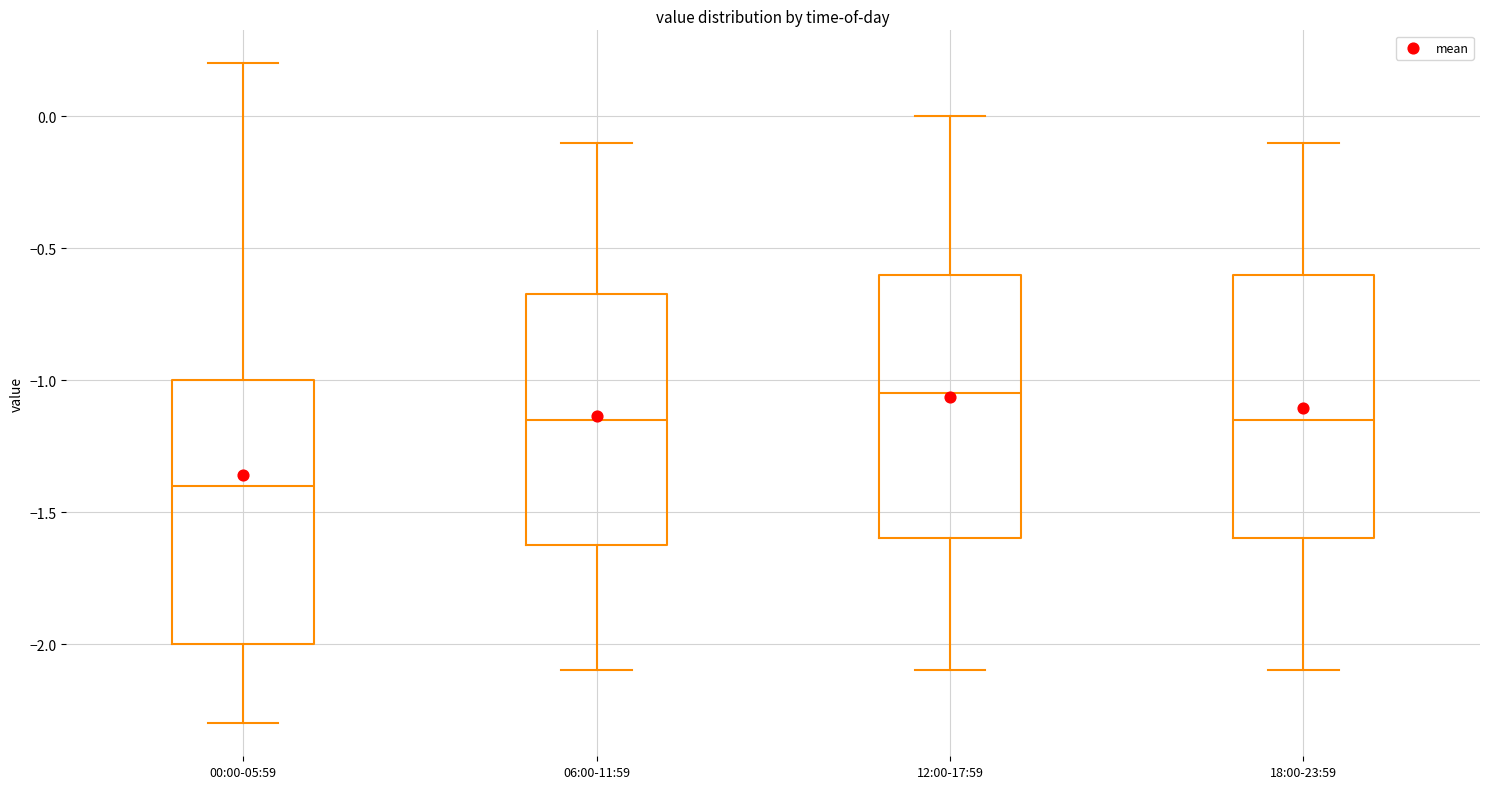

Which box's median line is the highest?

12:00-17:59